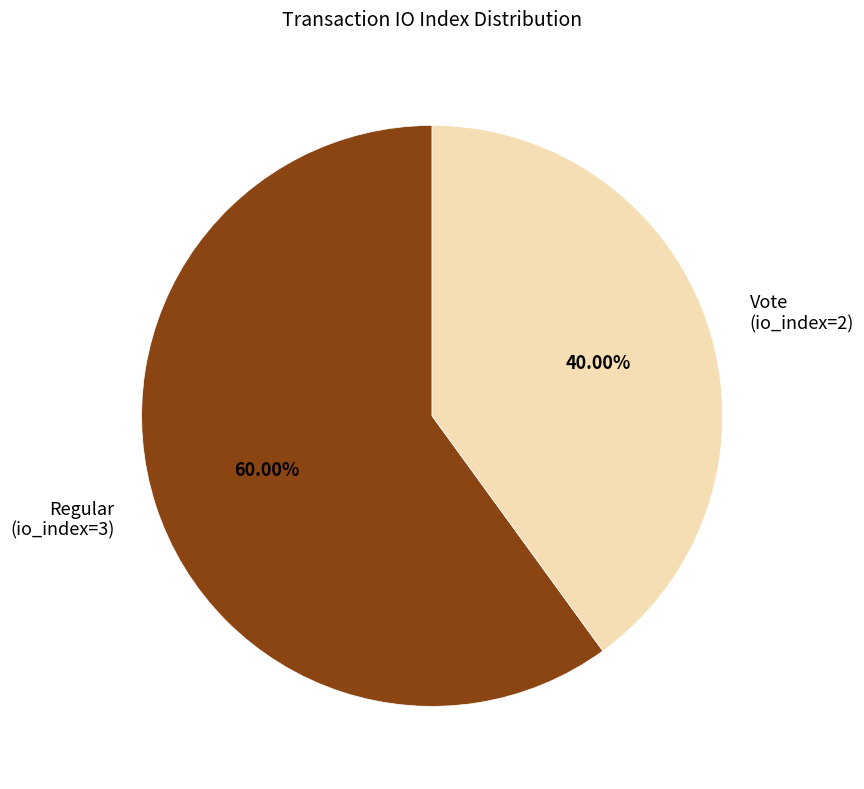

How many slices are in this pie chart?

2